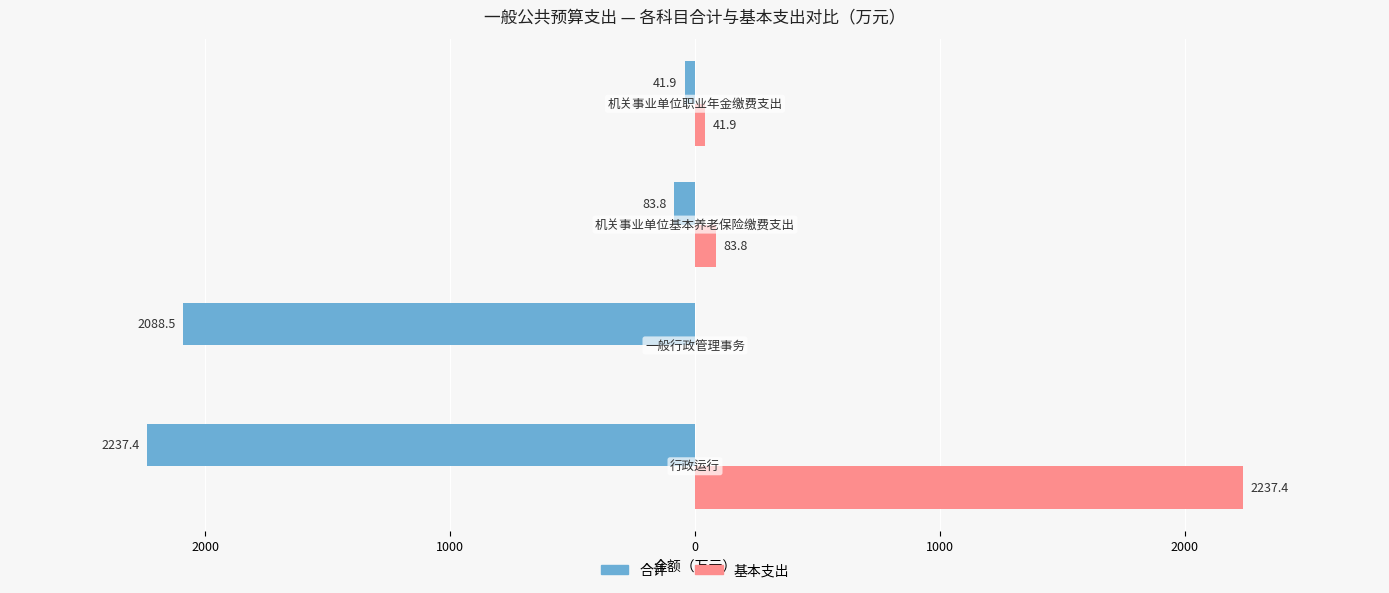

What is the value of the 合计 bar at the 3rd from the left?

-83.8